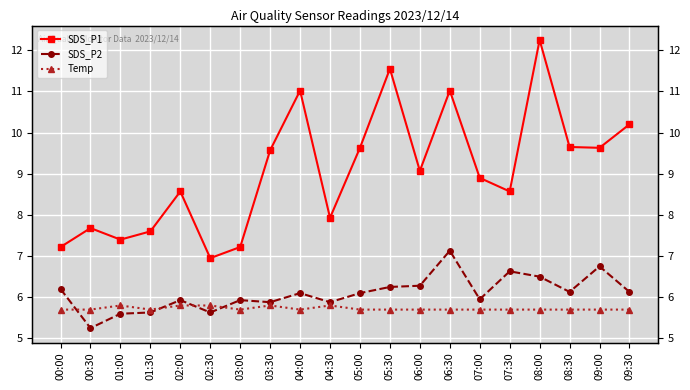

Rank the series by their maximum value, from lowest to highest.

Temp, SDS_P2, SDS_P1